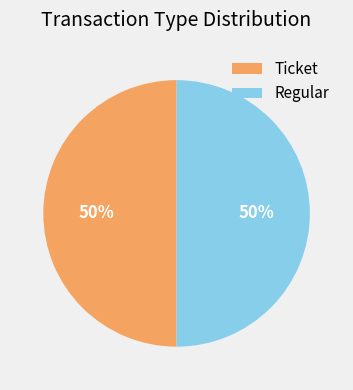

What percentage is the Regular slice, to the nearest percent?

50%